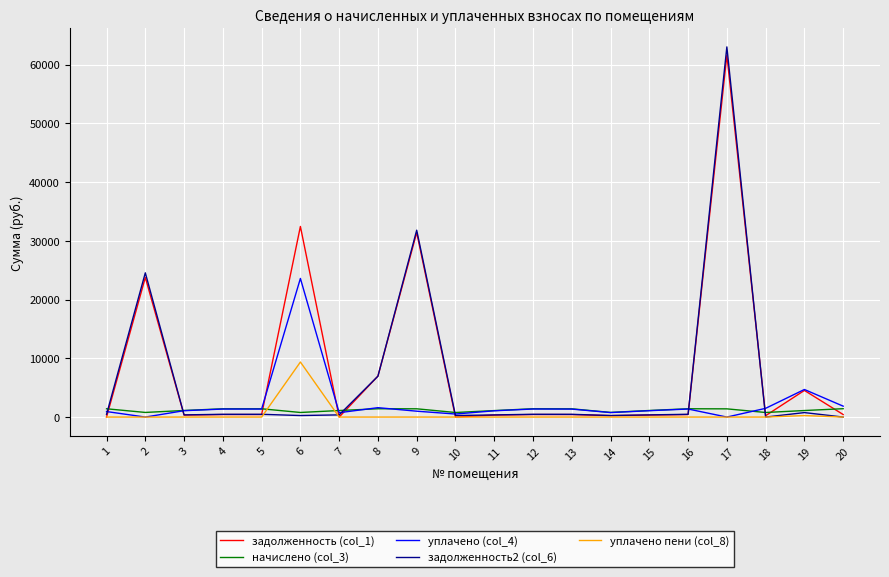

What is the total value across all series at 13?

3653.8